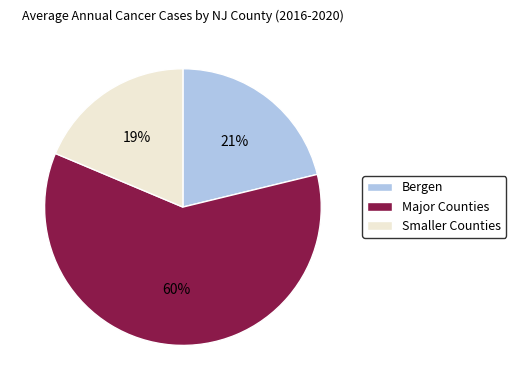

Is the sum of Smaller Counties and Major Counties greater than half?

Yes